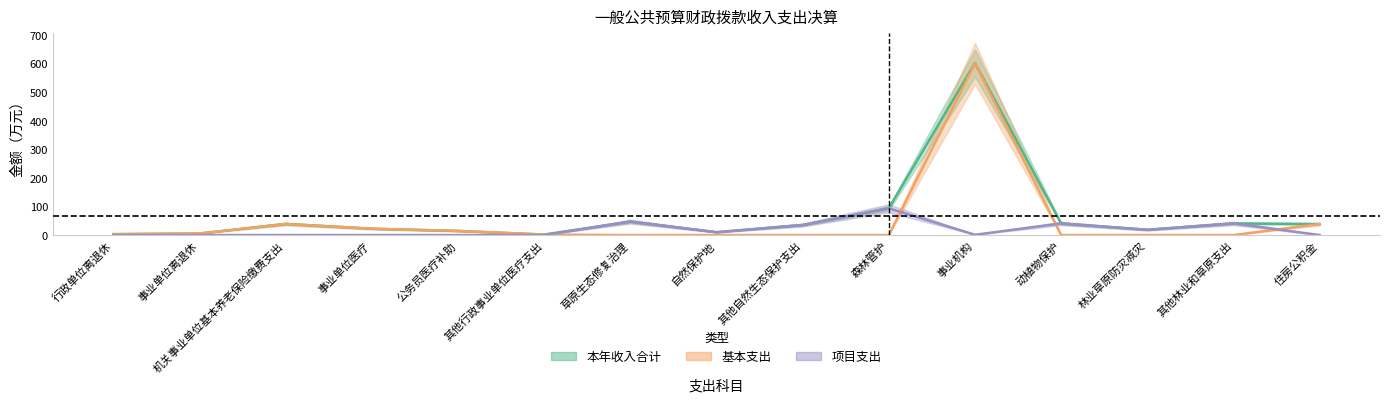

Where is the first local maximum for 本年收入合计?

机关事业单位基本养老保险缴费支出